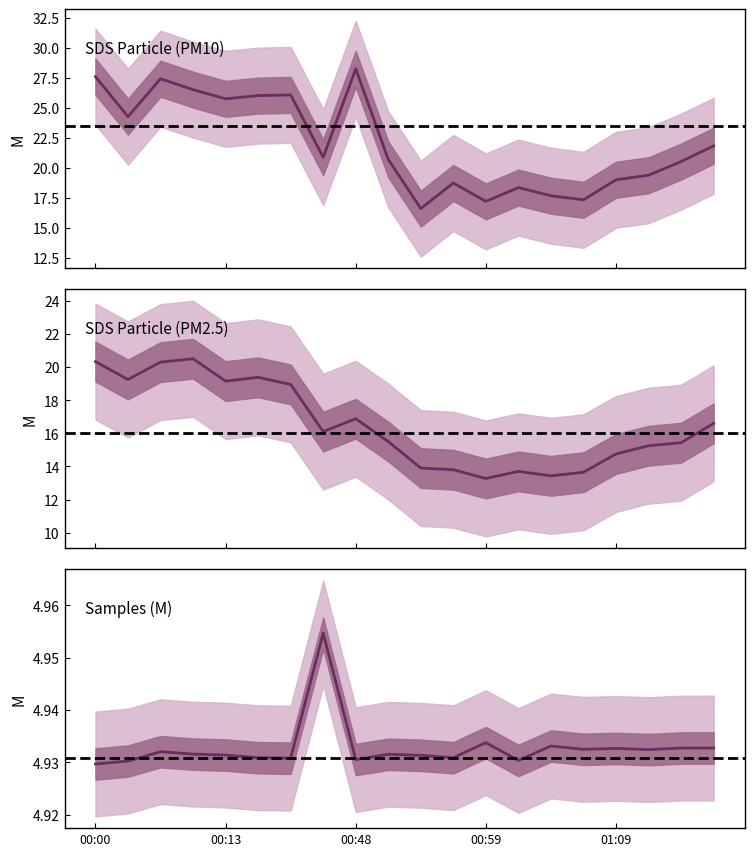

What value does the Samples series have at Max_cycle?

4.9